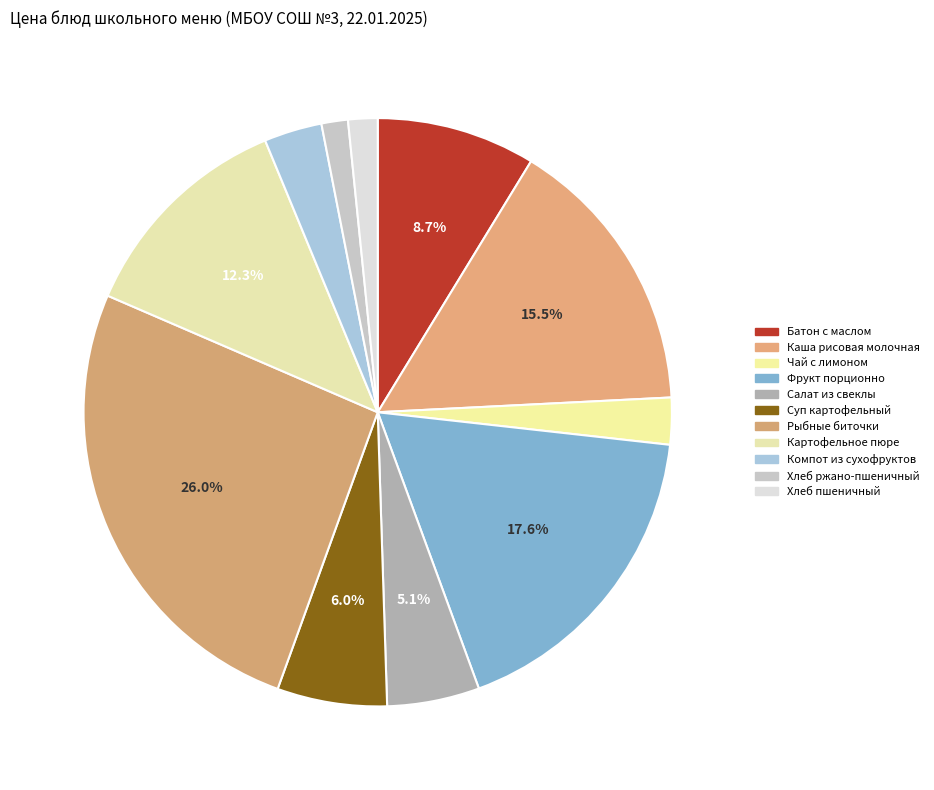

True or false: Рыбные биточки accounts for 19% of the total.

False